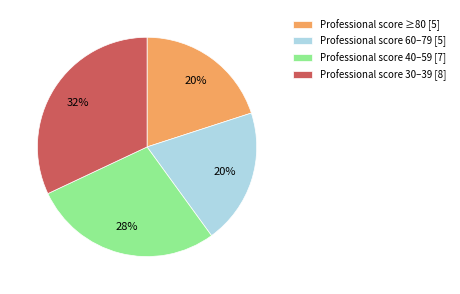

Is there any slice that represents more than half of the pie?

No